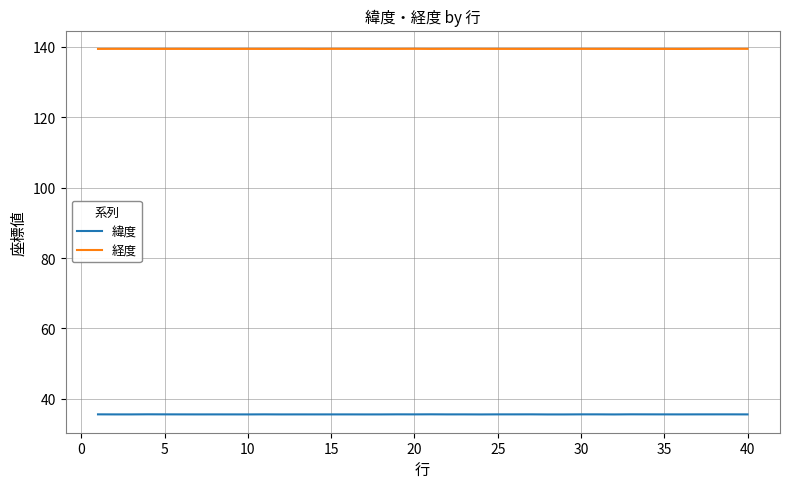

True or false: 緯度 and 経度 cross at least once.

False